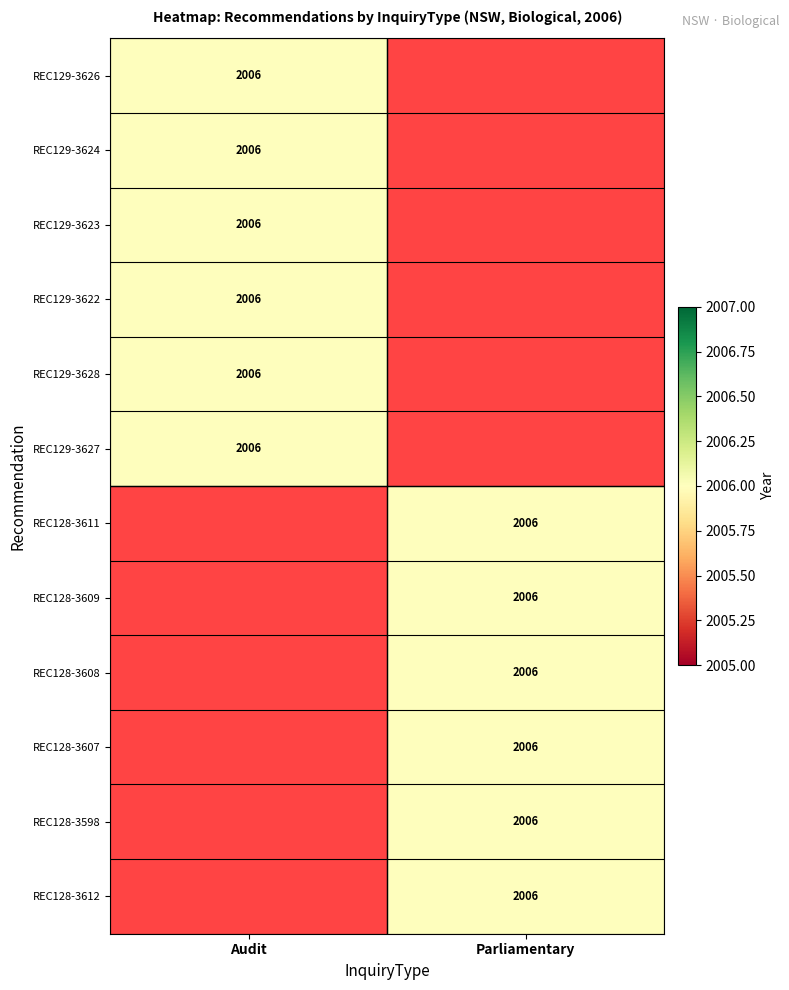

The value of REC128-3607 at Parliamentary is 2006. True or false?

True